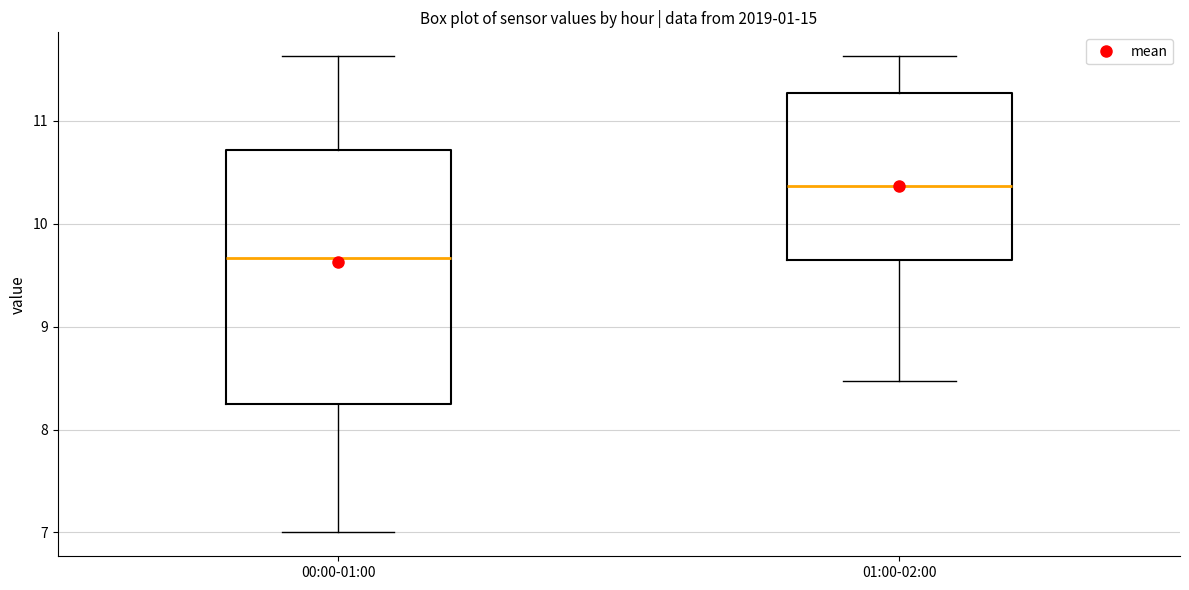

Reading left to right, read every box against the y-axis: the position of its median line, the range the box covers, and the ends of its whiskers. The values are not printed on the chart, so give them approximately, as read against the axis.

00:00-01:00: median 9.7, box 8.2 to 10.7, whiskers 7.0 to 11.6
01:00-02:00: median 10.4, box 9.6 to 11.3, whiskers 8.5 to 11.6